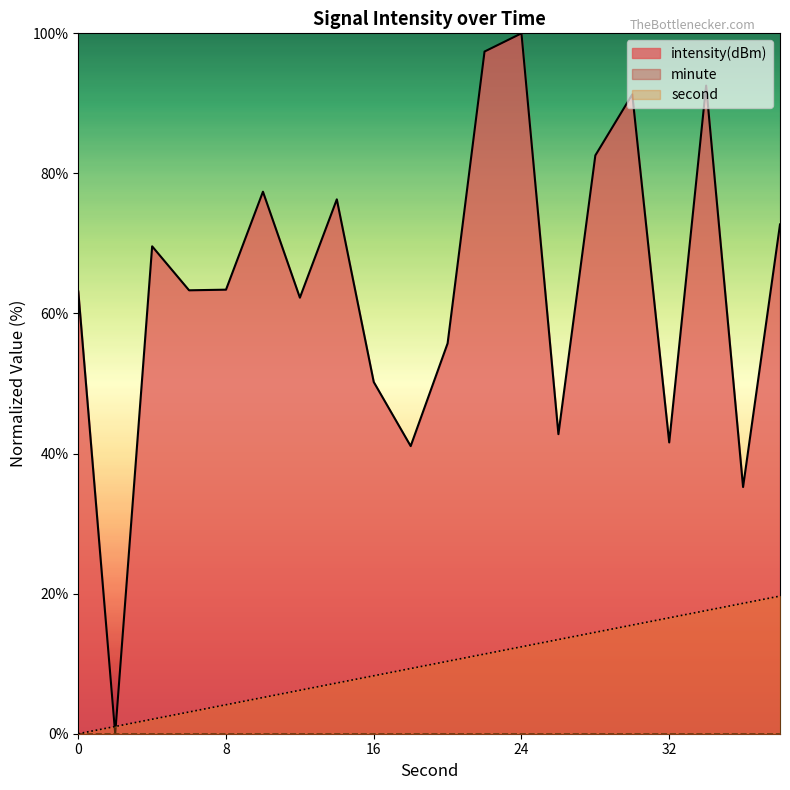

What is the difference between the maximum and minimum values in the second series?

19.7